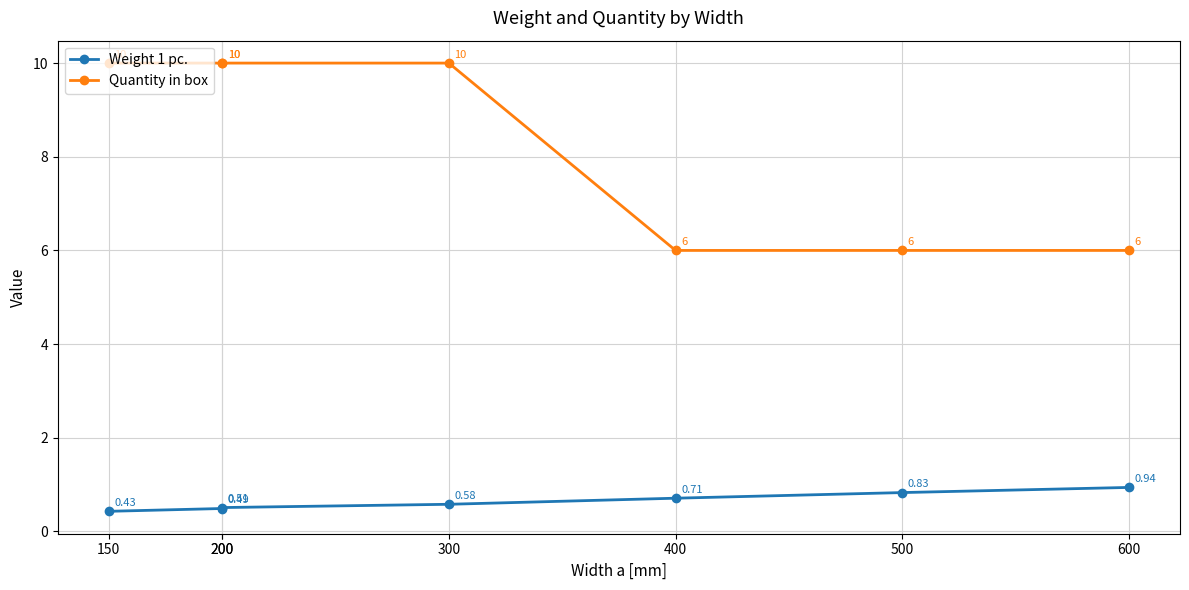

Rank the categories by Quantity in box value from highest to lowest.

150, 200, 200, 300, 400, 500, 600